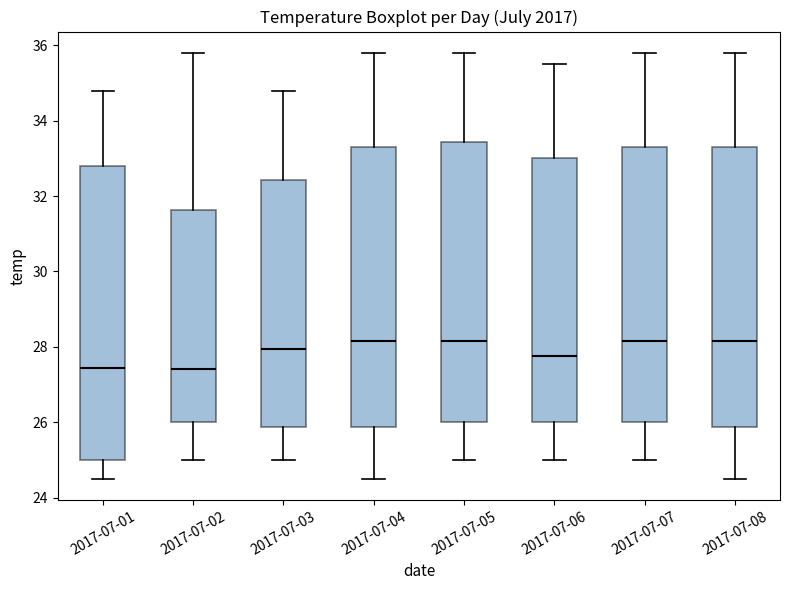

Which box is the tallest, from its lower edge to its upper edge?

2017-07-01